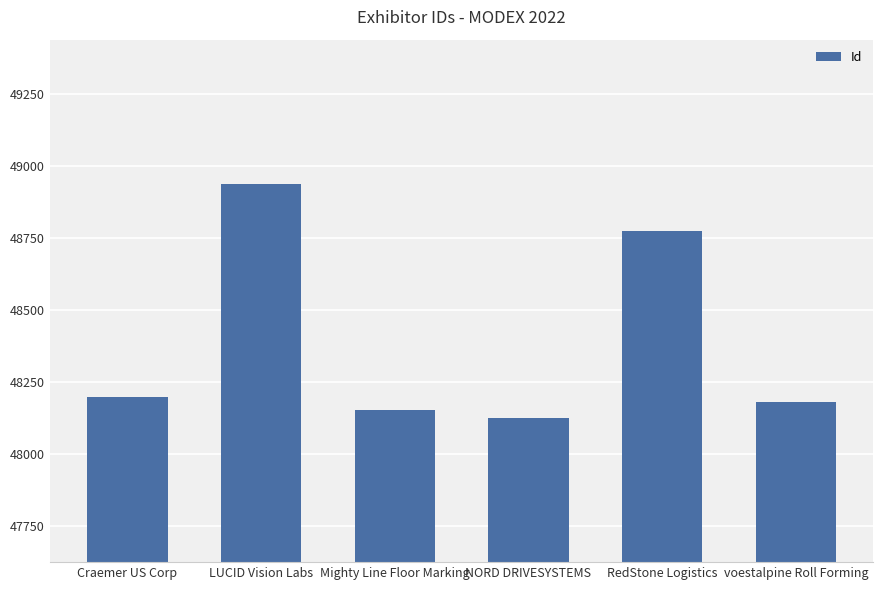

How many bars are there in total?

6